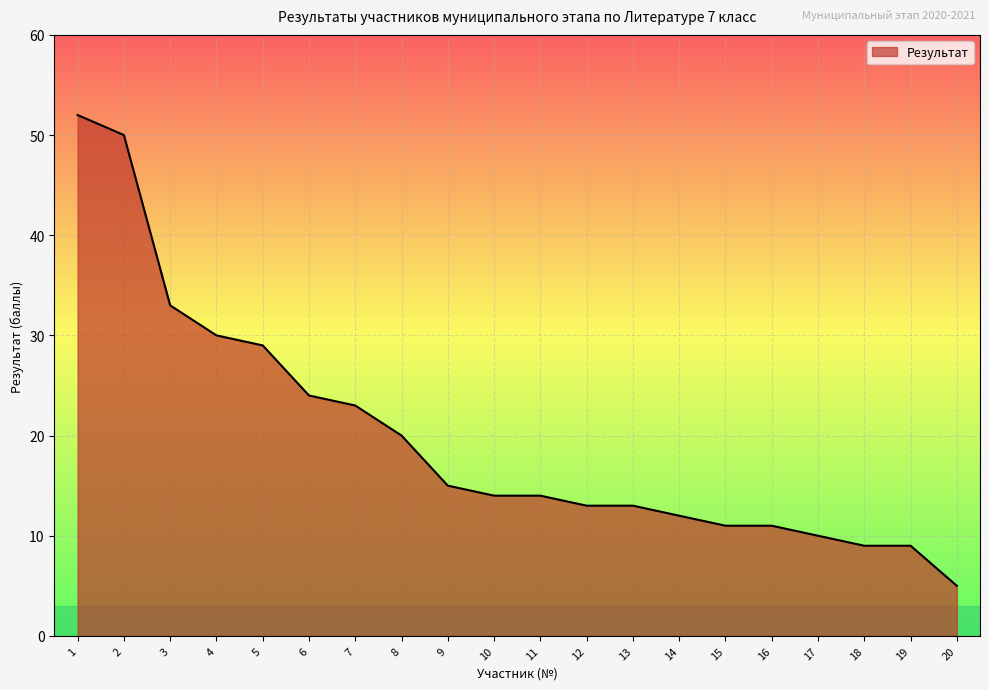

What is the difference between the maximum and minimum values?

47